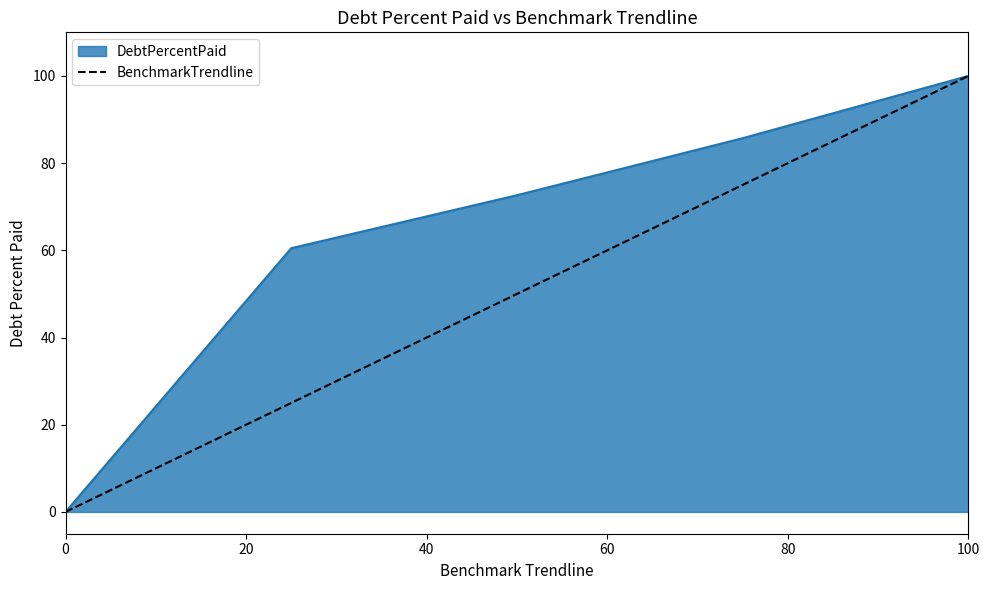

List the series in order of their overall mean, highest first.

DebtPercentPaid, BenchmarkTrendline